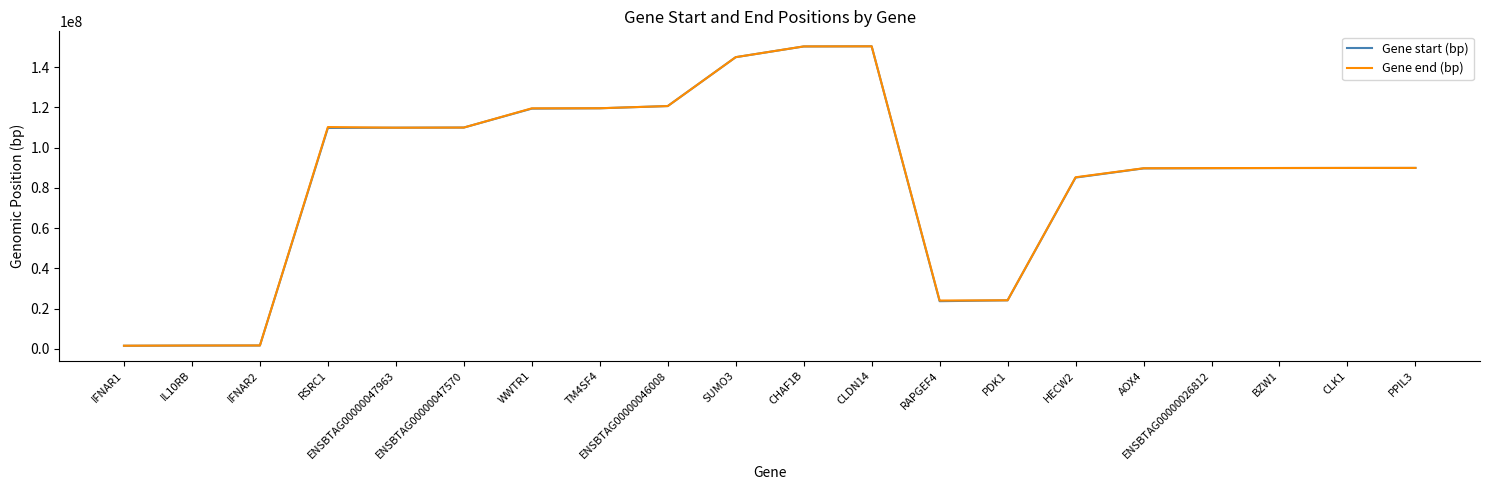

What is the greatest value displayed?

150440580